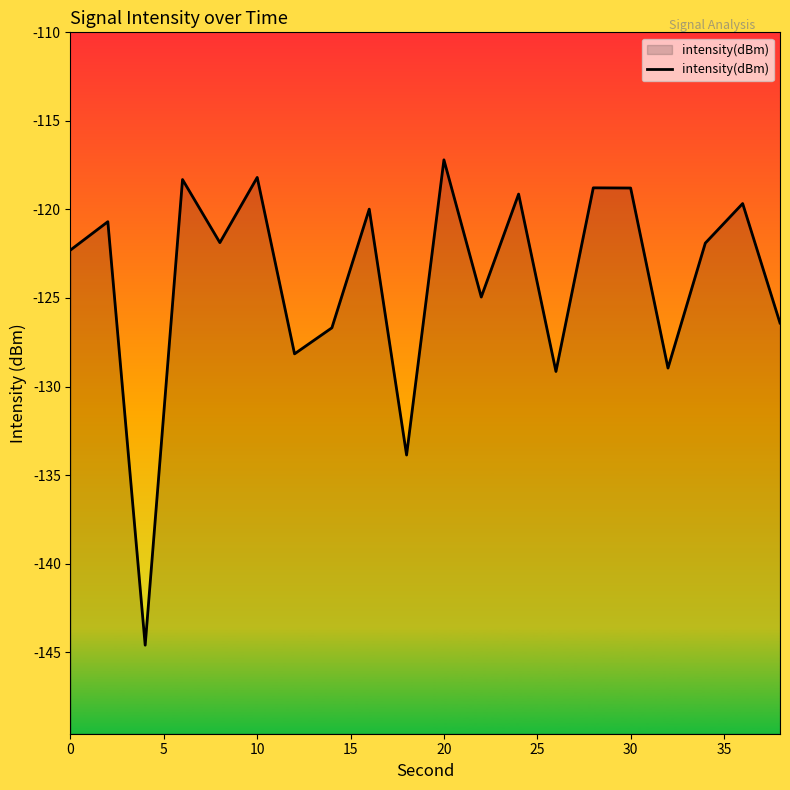

What is the difference between the maximum and minimum values?

27.4